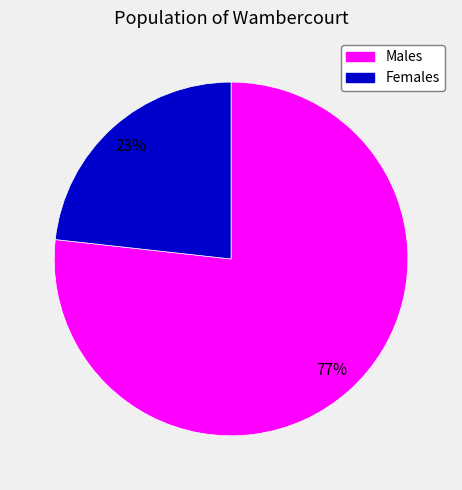

To the nearest percent, what is the average slice percentage?

50%